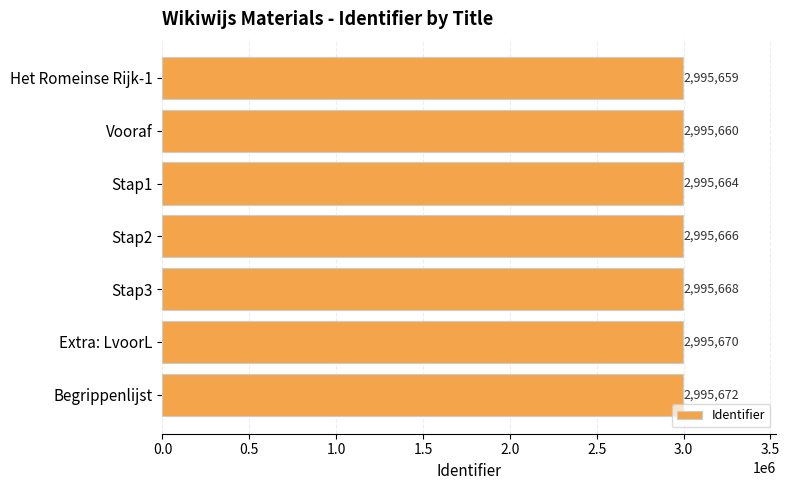

What is the change in value from Het Romeinse Rijk-1 to Vooraf?

+1